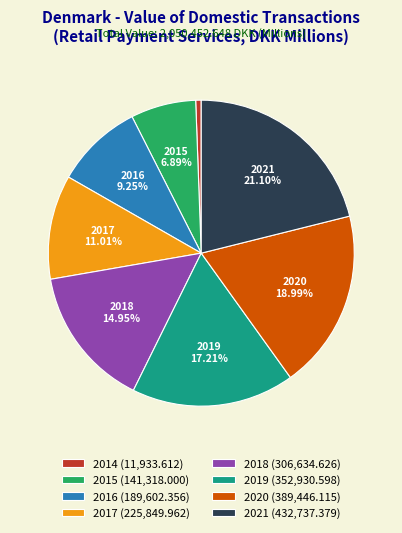

Which slice is the largest?

2021